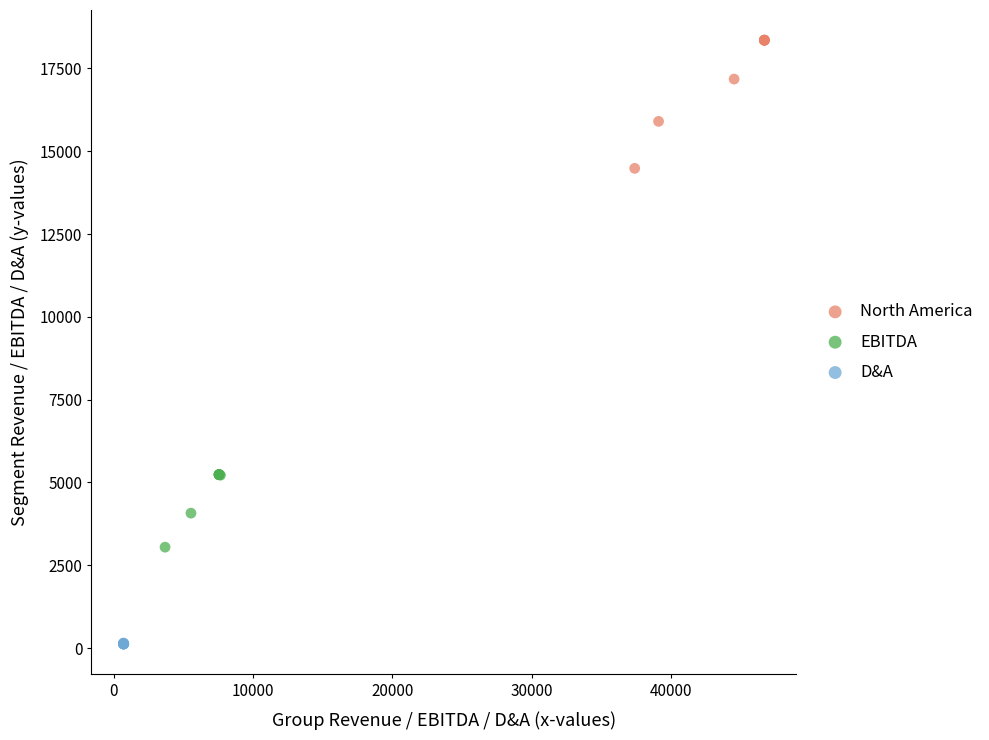

Which series contains the highest Y value?

North America